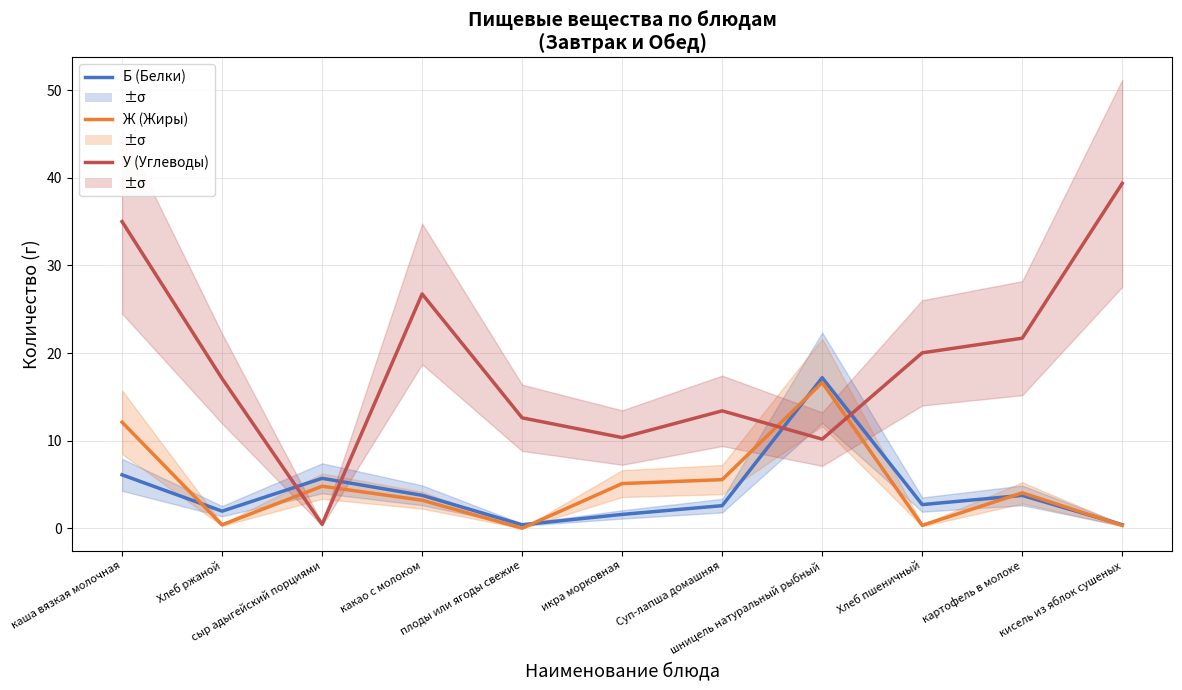

What position from the right is картофель в молоке?

2